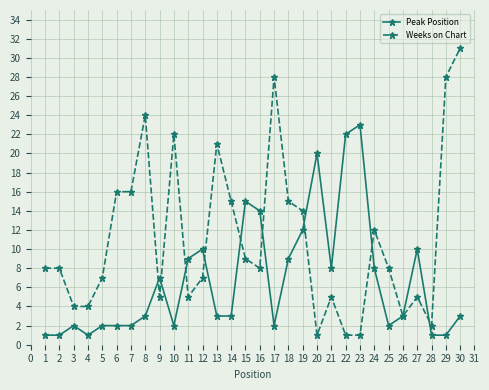

After their last crossing, which series has the higher values: Peak Position or Weeks on Chart?

Weeks on Chart